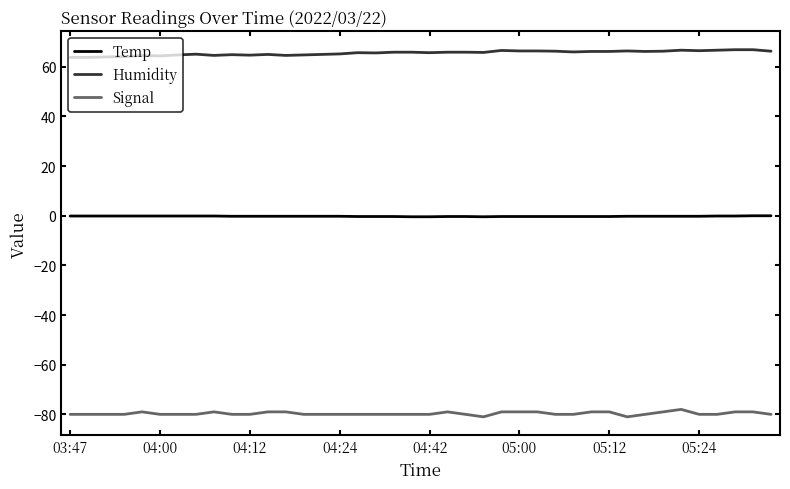

List the series in order of their peak value, lowest first.

Signal, Temp, Humidity